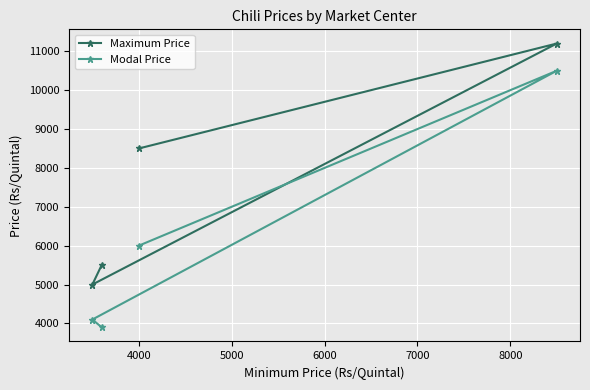

What is the average value of the Modal Price series?

6125